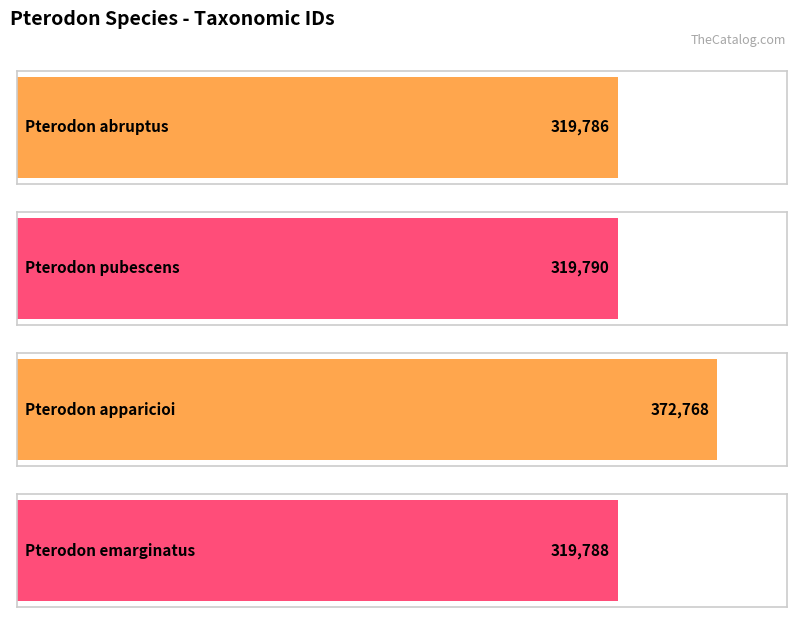

How many bars are there in total?

4